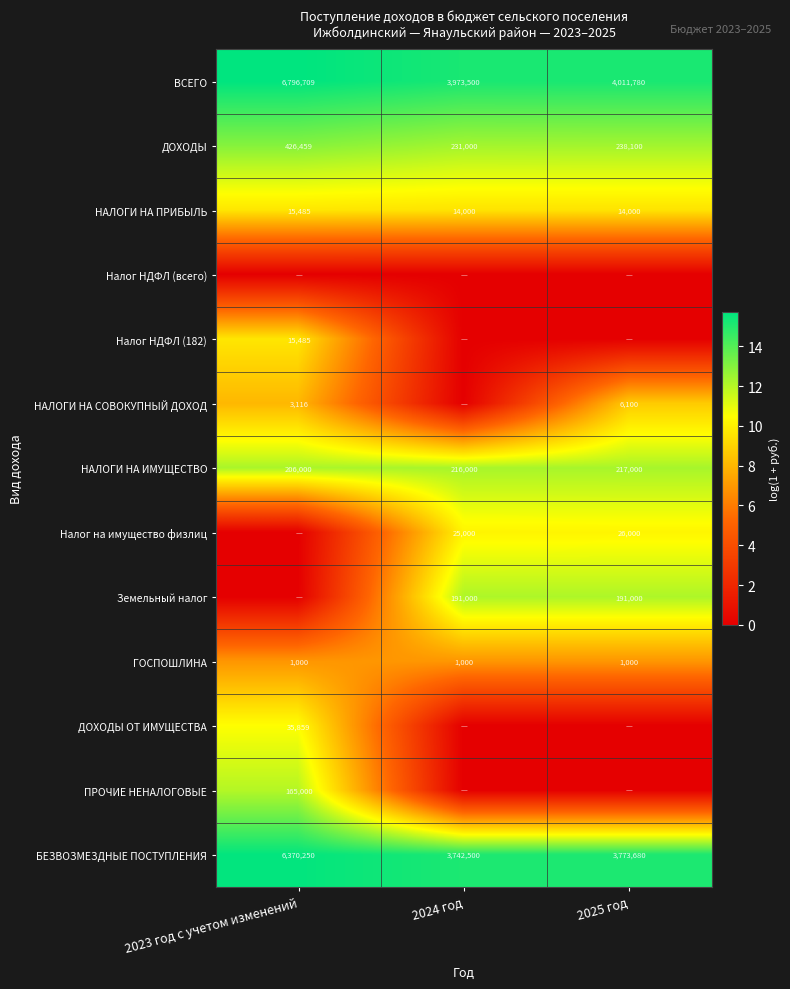

At which category is the sum across all series the highest?

2023 год с учетом изменений